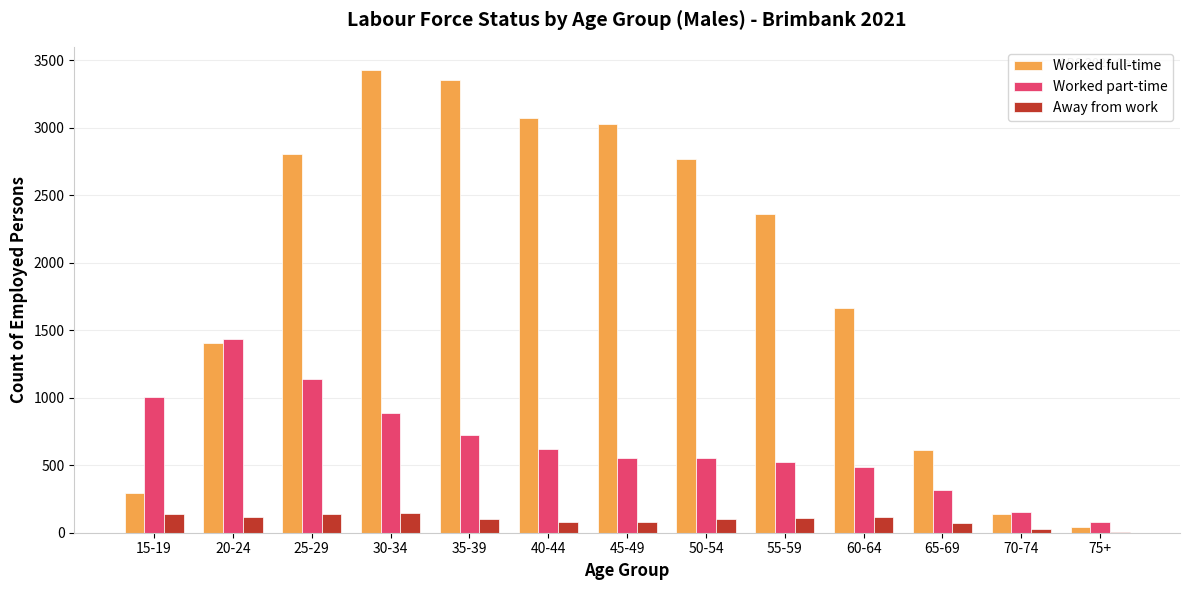

Which category has the highest value in the Worked full-time series?

30-34